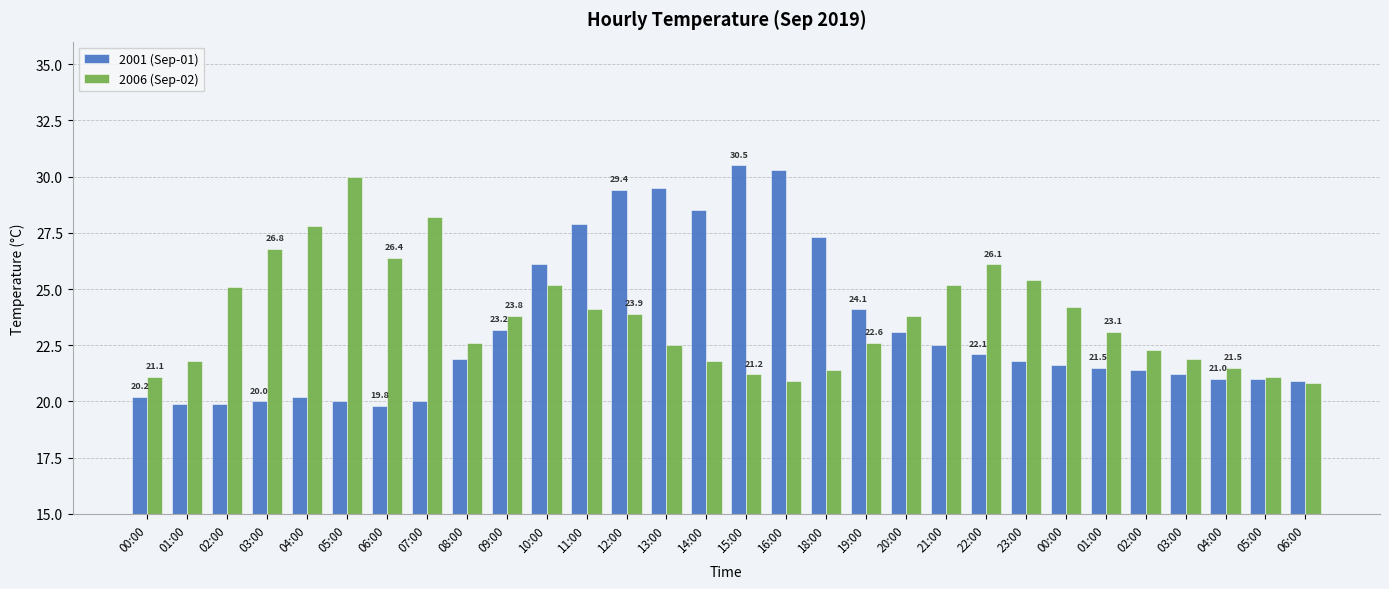

At which label does 2001 (Sep-01) first exceed 21?

08:00